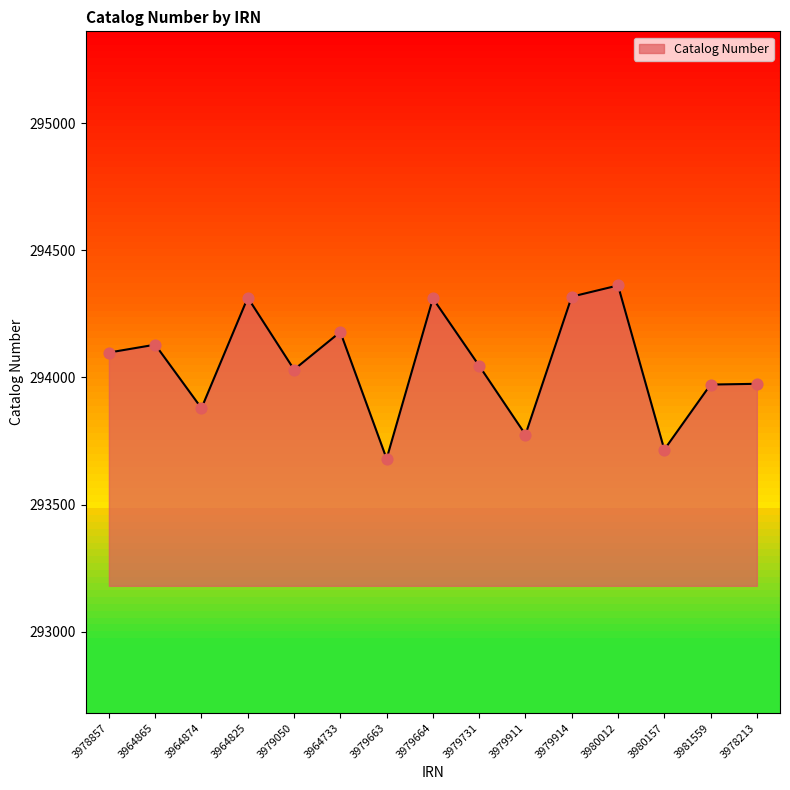

Between 3979914 and 3978857, which is larger?

3979914